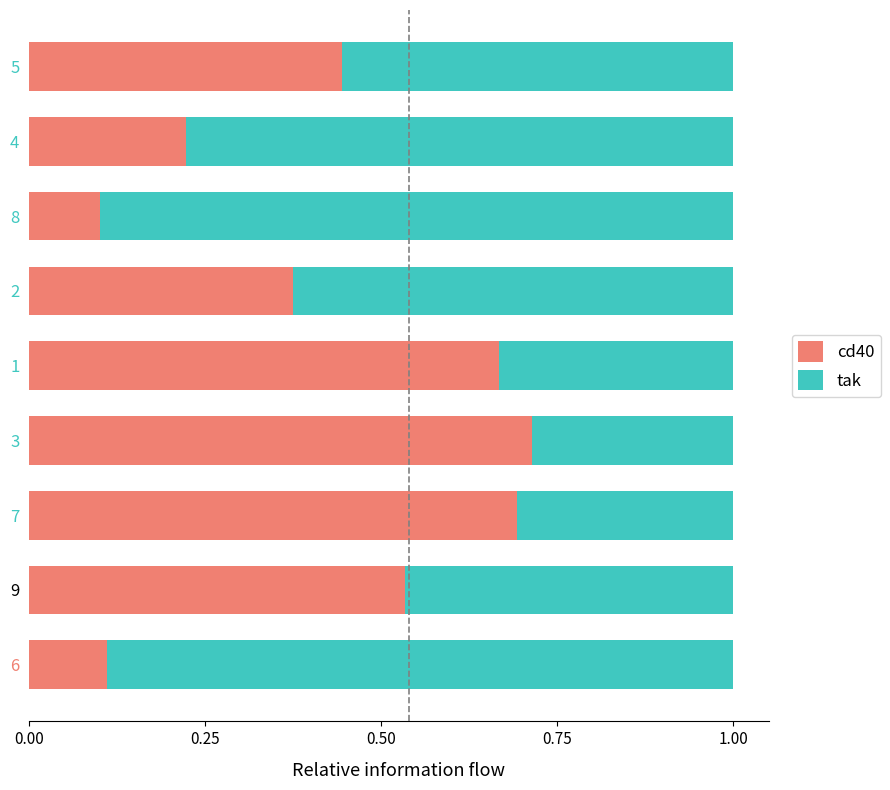

What are all the series names shown in the legend?

cd40, tak